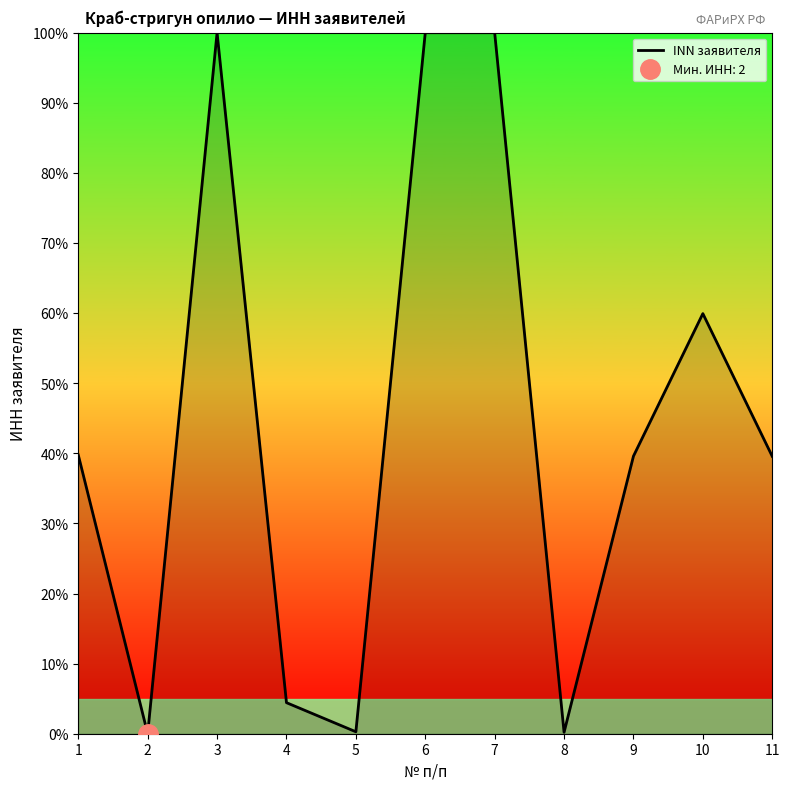

What is the value of the 6th point from the left?

100.0